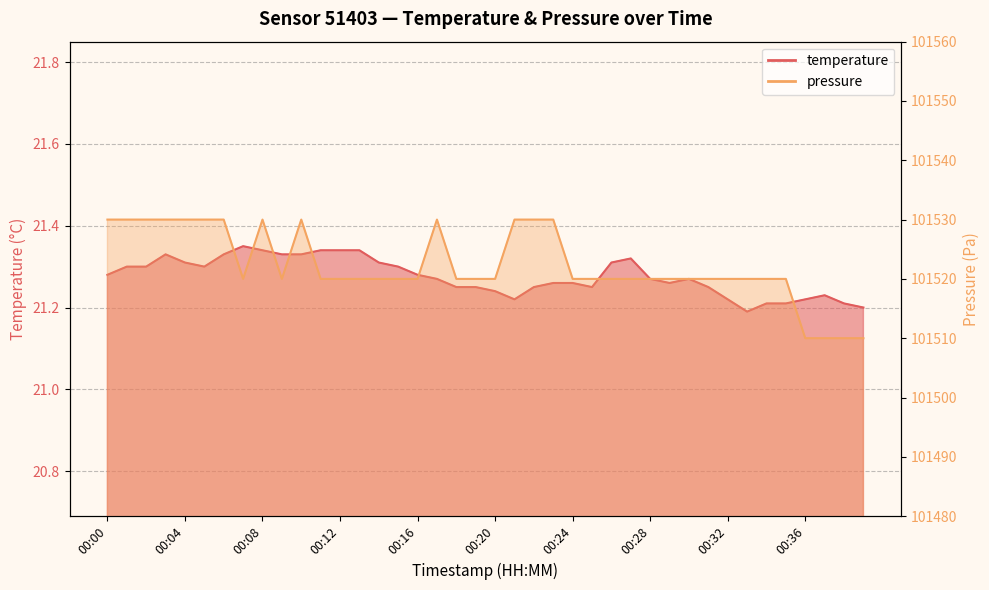

True or false: pressure and temperature intersect in this chart.

False